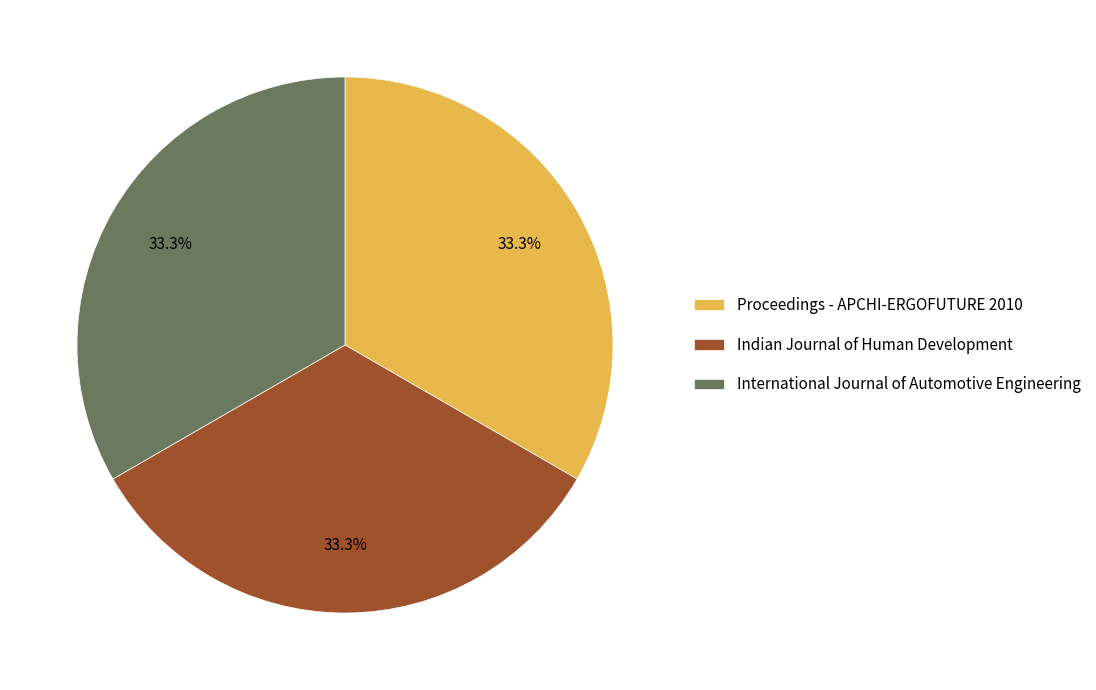

To the nearest percent, what is the average slice percentage?

33%